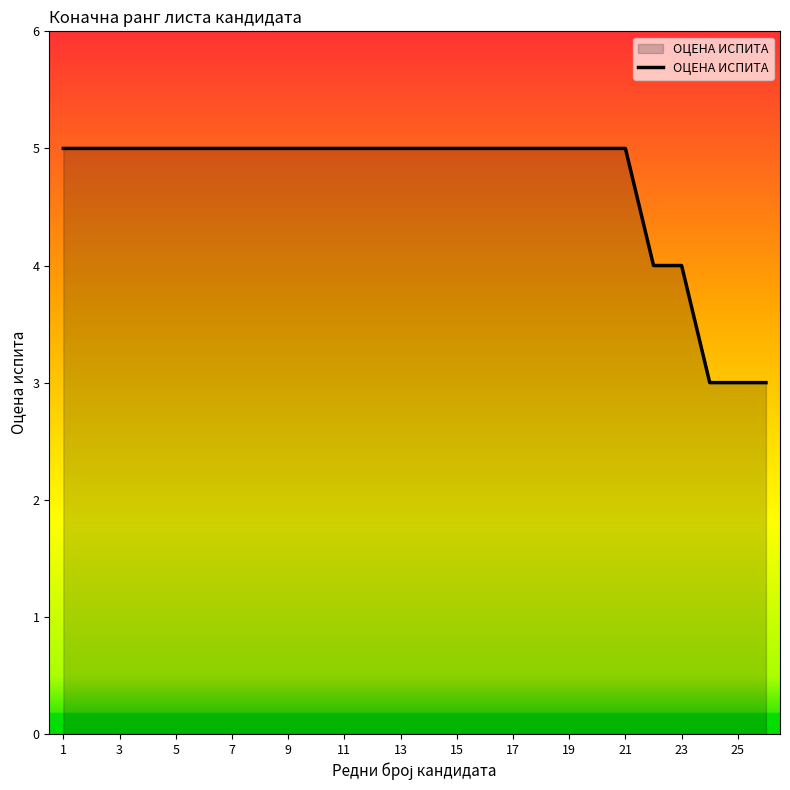

How many lines are shown in the chart?

1